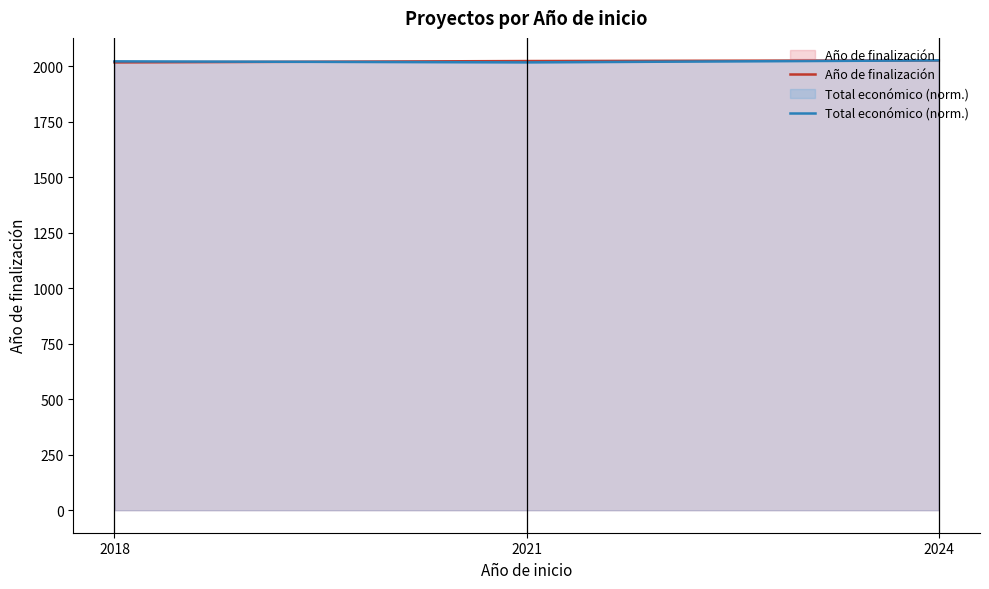

The Total económico (norm.) series shows 2022.7 at 2018. True or false?

True